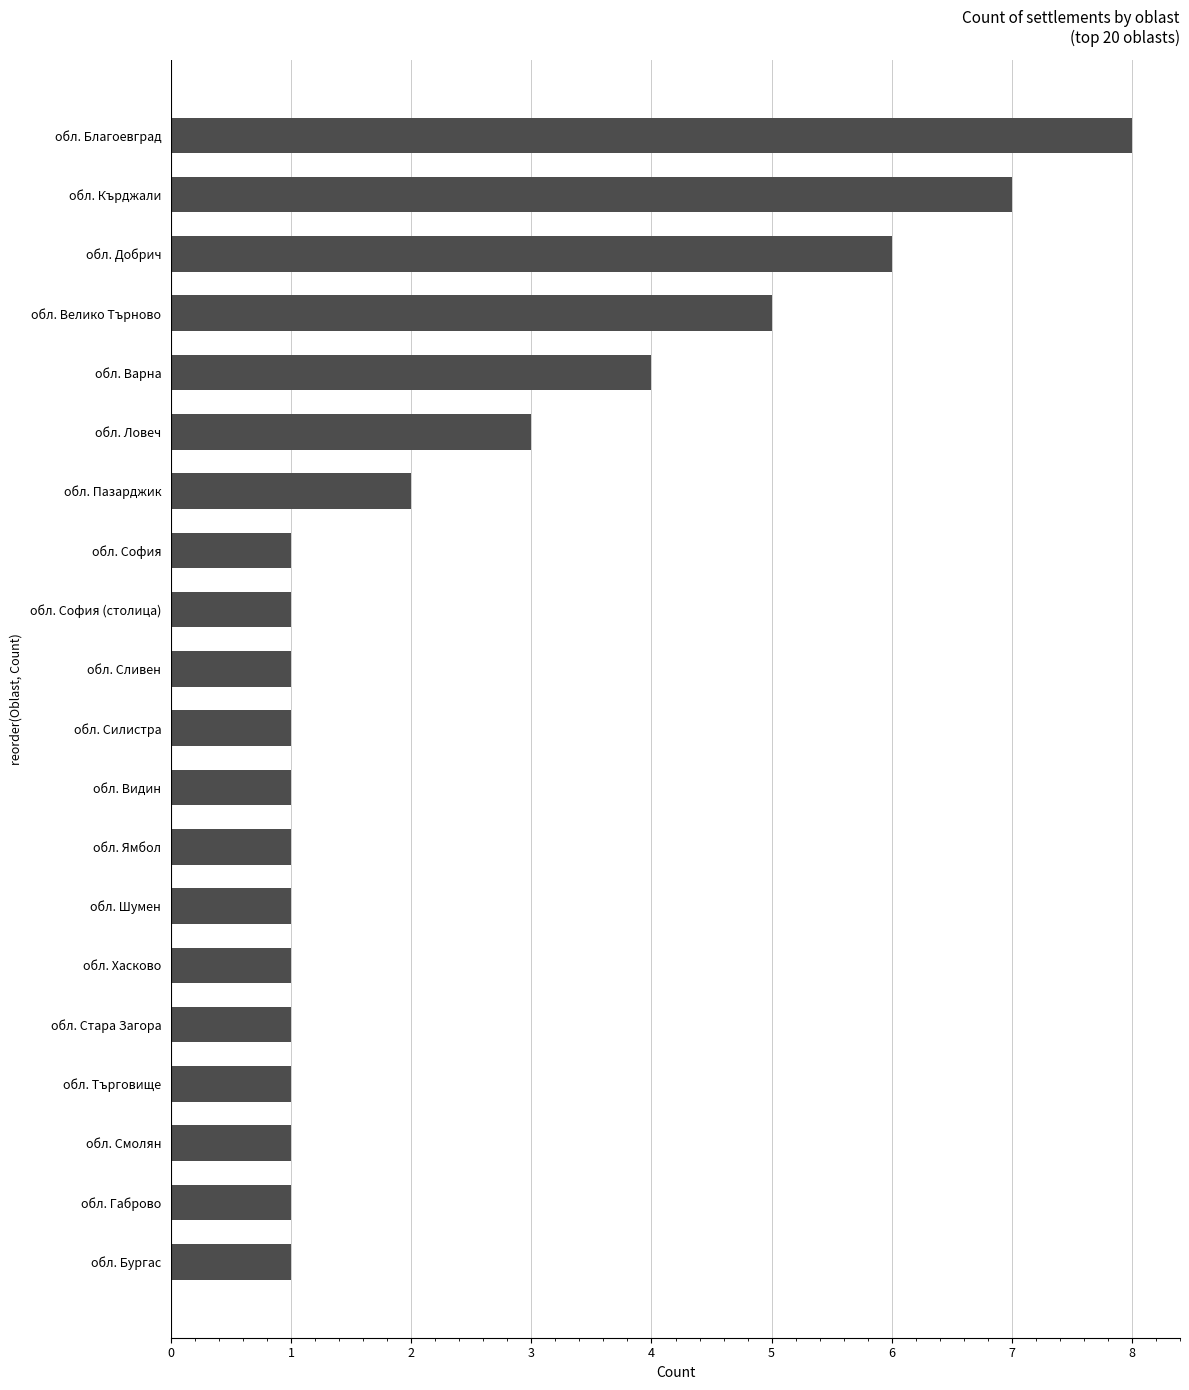

What is the sum of all values?

48